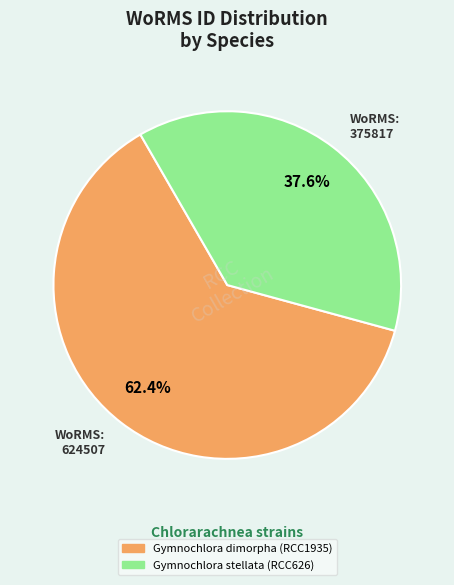

To the nearest percent, what portion does Gymnochlora stellata (RCC626) represent?

38%